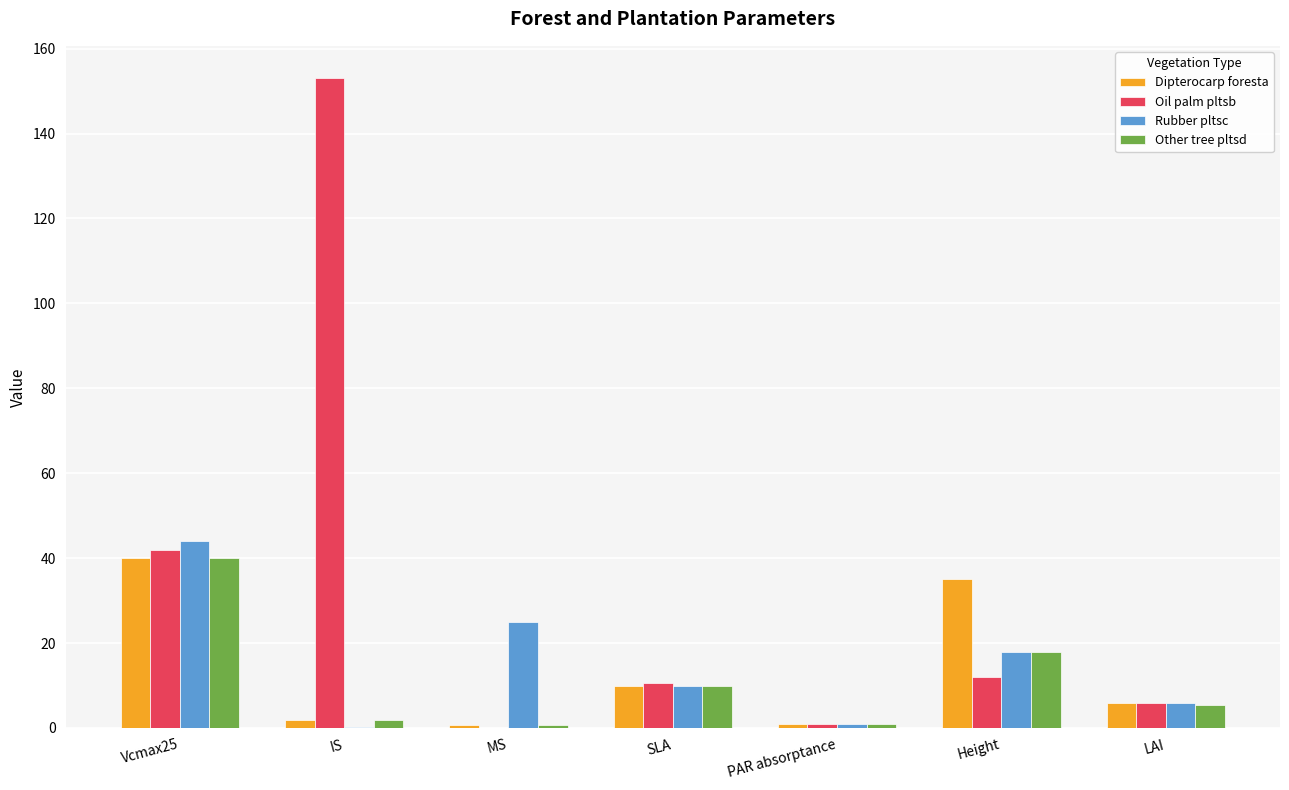

Where is Other tree pltsd nearest to the value 20?

Height